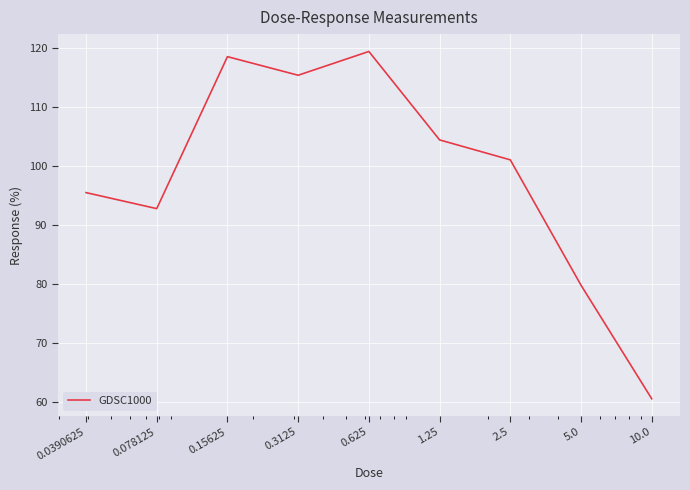

What is the difference between the maximum and minimum values?

58.9